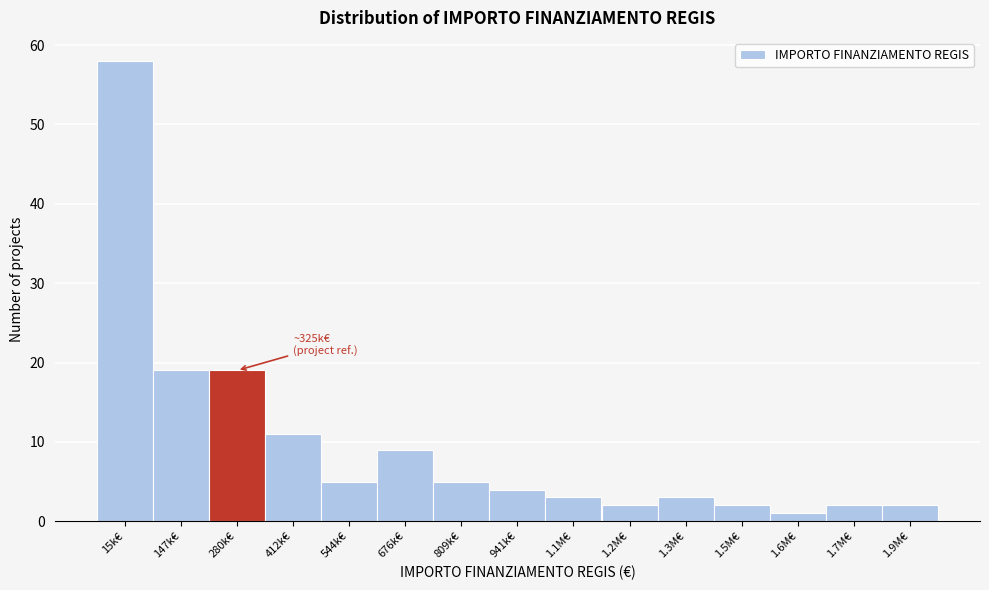

Reading right to left, what are all the values shown in this chart?

2	2	1	2	3	2	3	4	5	9	5	11	19	19	58